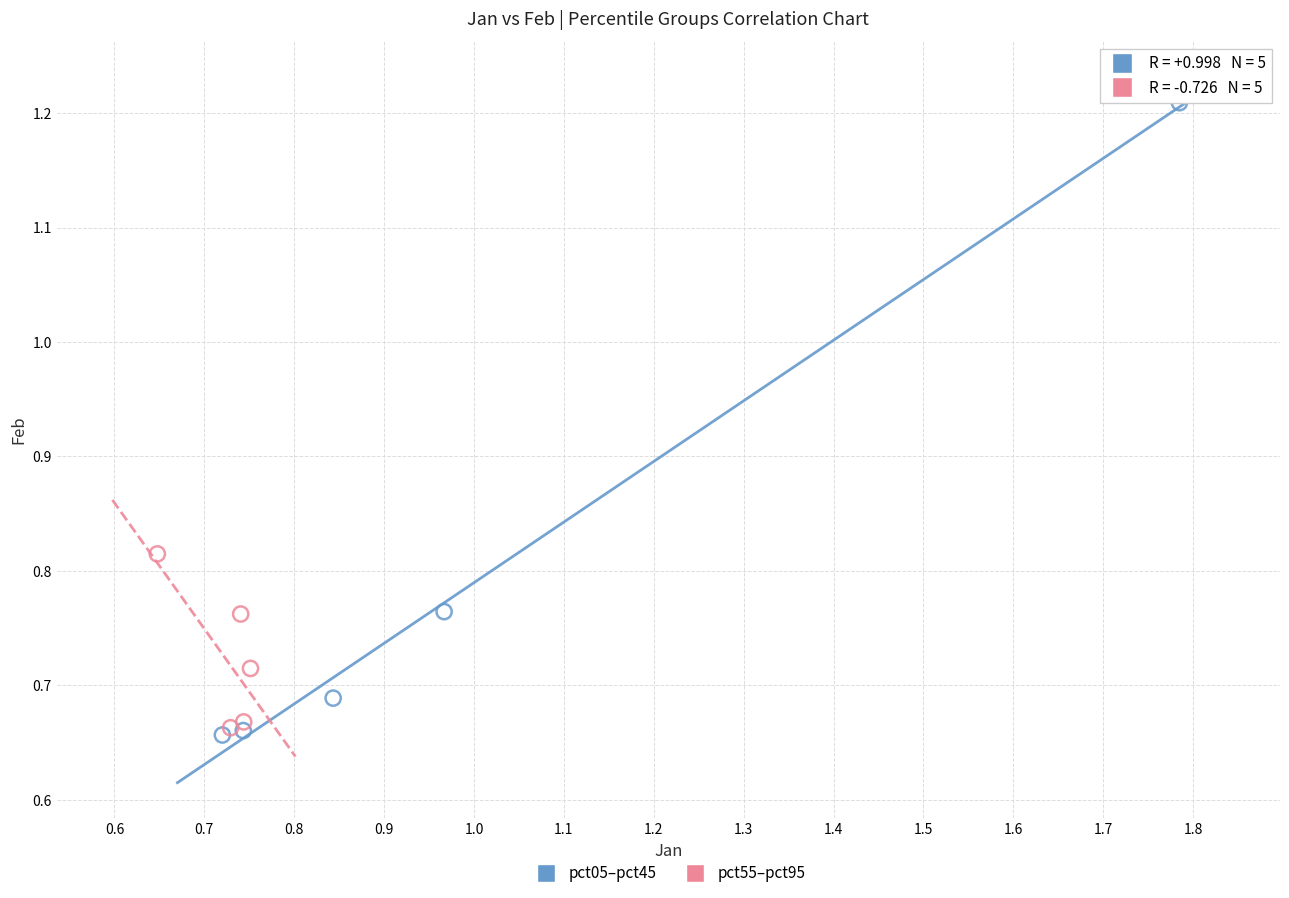

Which series reaches the maximum Y coordinate?

pct05–pct45